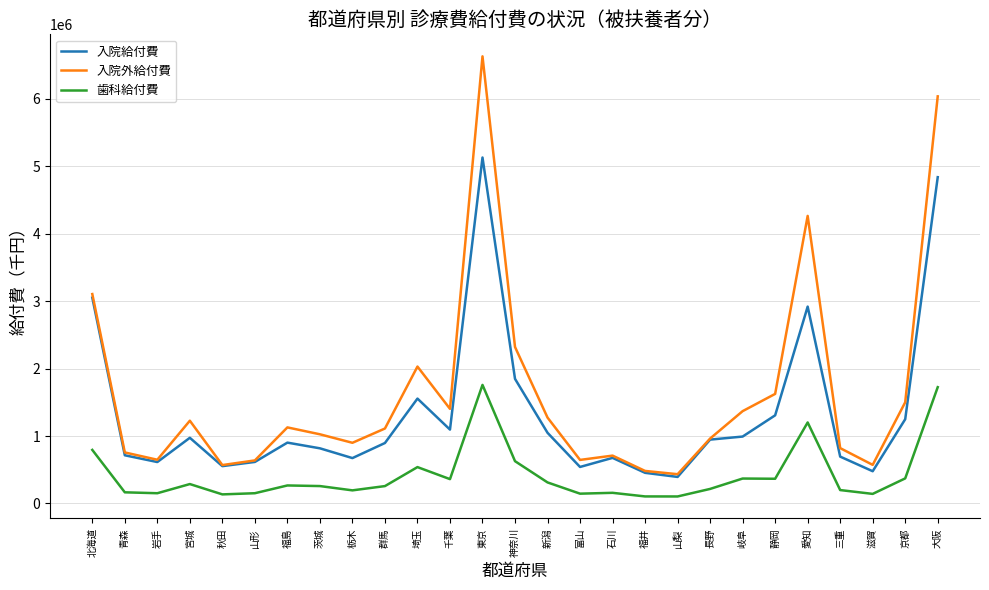

Which series has the largest total across all categories?

入院外給付費